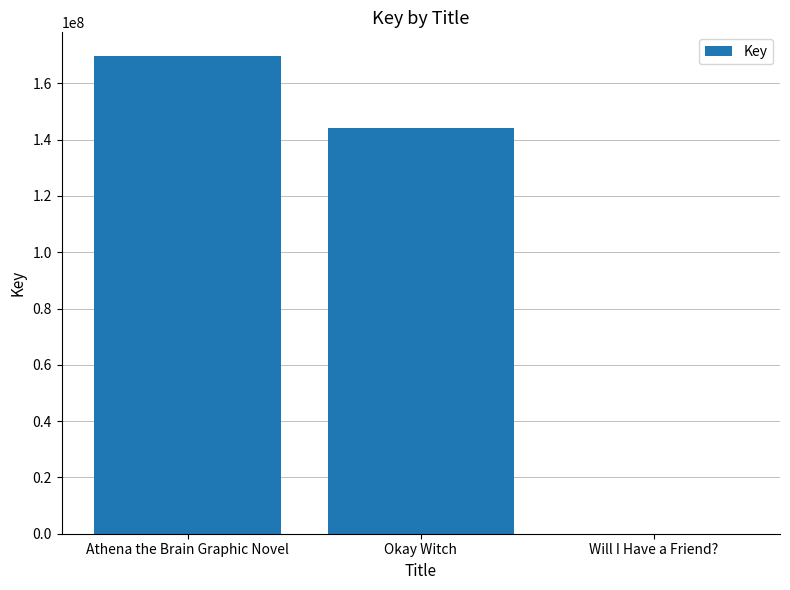

What is the change in value from Athena the Brain Graphic Novel to Okay Witch?

-25453428